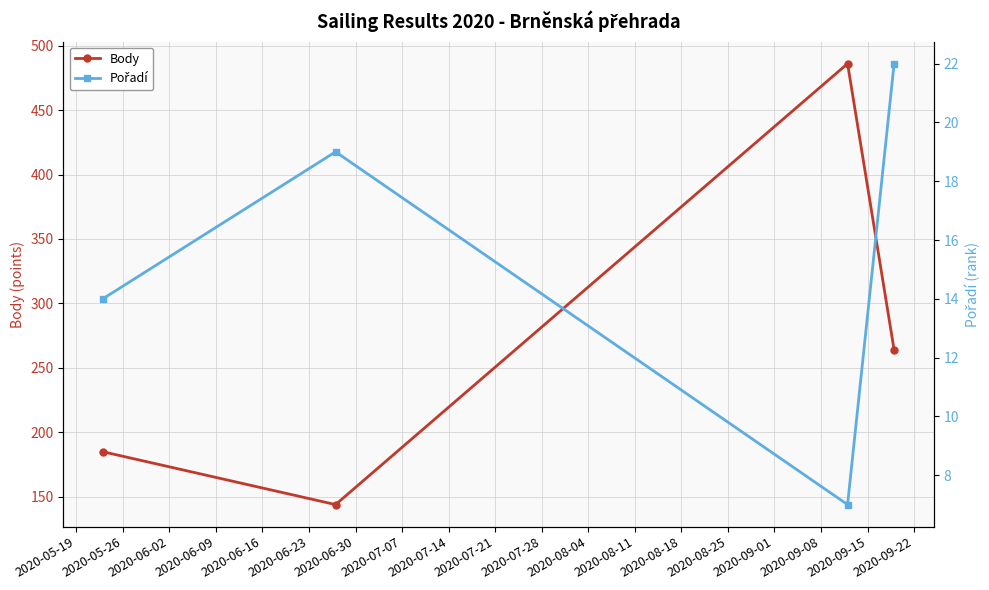

True or false: Body and Pořadí cross at least once.

False